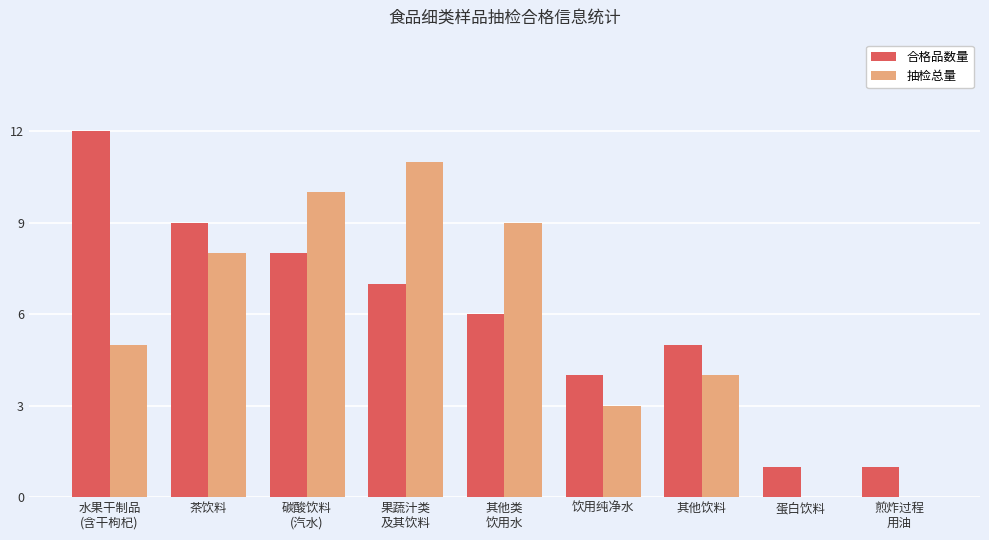

True or false: 合格品数量 has a value of 5 at 其他饮料.

True